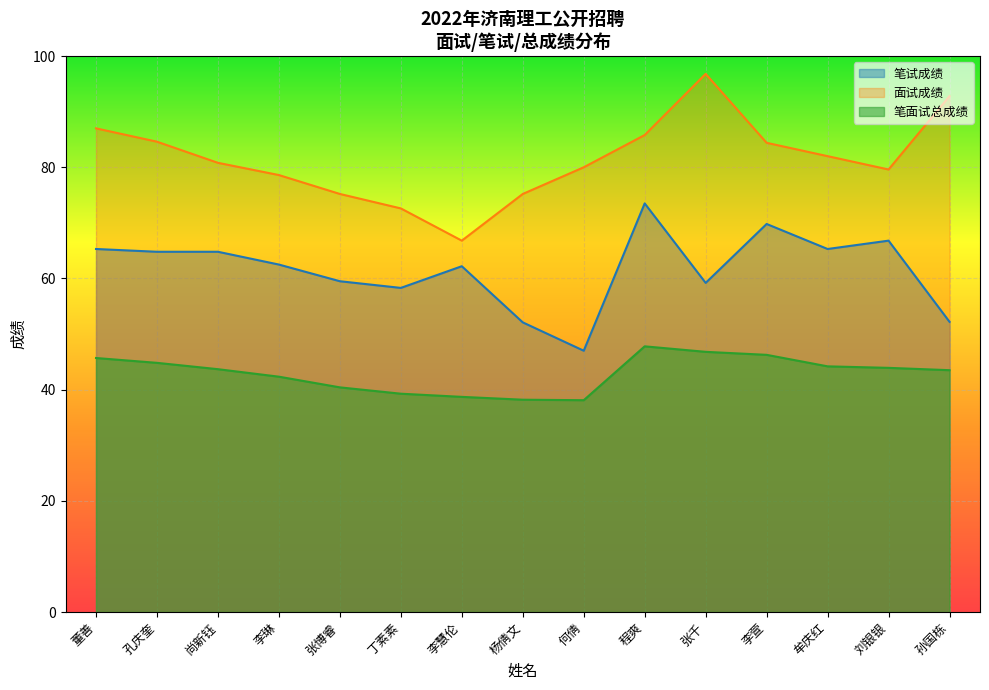

What are all the series names shown in the legend?

笔试成绩, 面试成绩, 笔面试总成绩